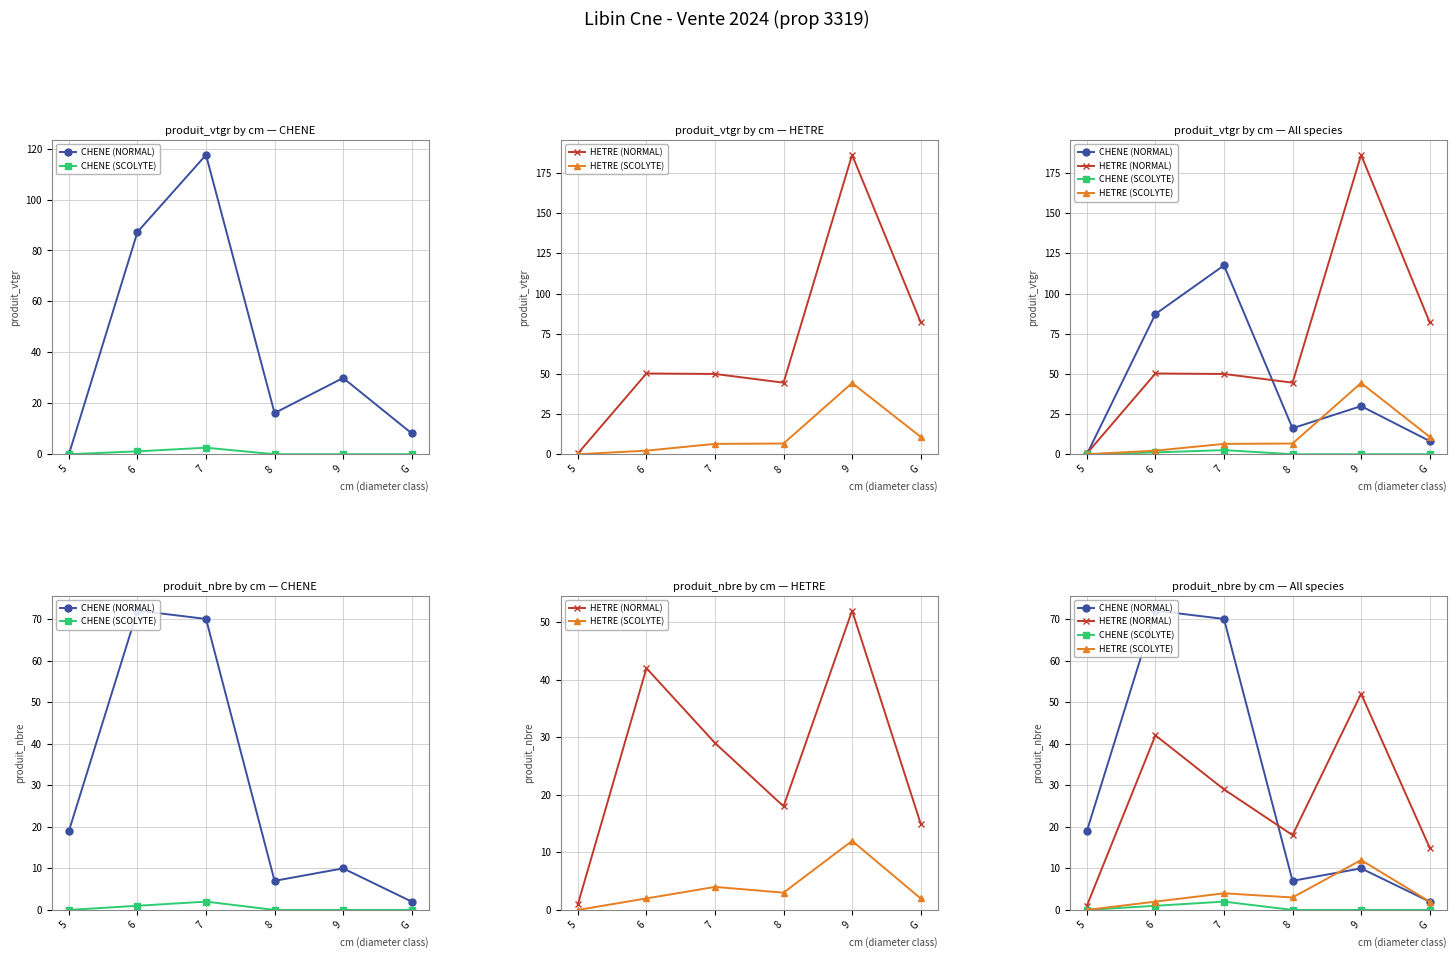

How many series are shown in this chart?

4